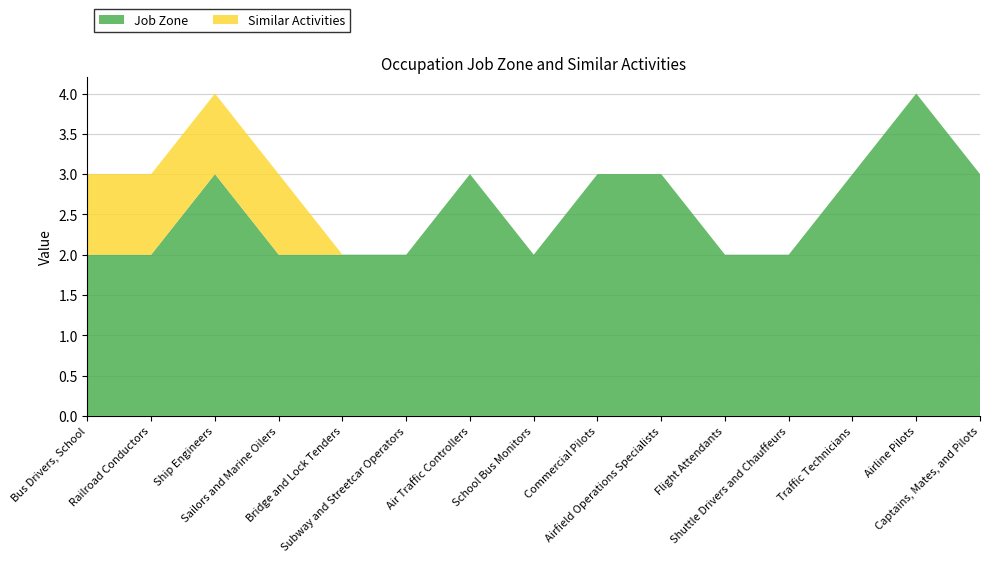

Reading left to right, extract all data points from this chart.

Job Zone: Bus Drivers, School=2	Railroad Conductors=2	Ship Engineers=3	Sailors and Marine Oilers=2	Bridge and Lock Tenders=2	Subway and Streetcar Operators=2	Air Traffic Controllers=3	School Bus Monitors=2	Commercial Pilots=3	Airfield Operations Specialists=3	Flight Attendants=2	Shuttle Drivers and Chauffeurs=2	Traffic Technicians=3	Airline Pilots=4	Captains, Mates, and Pilots=3
Similar Activities: Bus Drivers, School=1	Railroad Conductors=1	Ship Engineers=1	Sailors and Marine Oilers=1	Bridge and Lock Tenders=0	Subway and Streetcar Operators=0	Air Traffic Controllers=0	School Bus Monitors=0	Commercial Pilots=0	Airfield Operations Specialists=0	Flight Attendants=0	Shuttle Drivers and Chauffeurs=0	Traffic Technicians=0	Airline Pilots=0	Captains, Mates, and Pilots=0